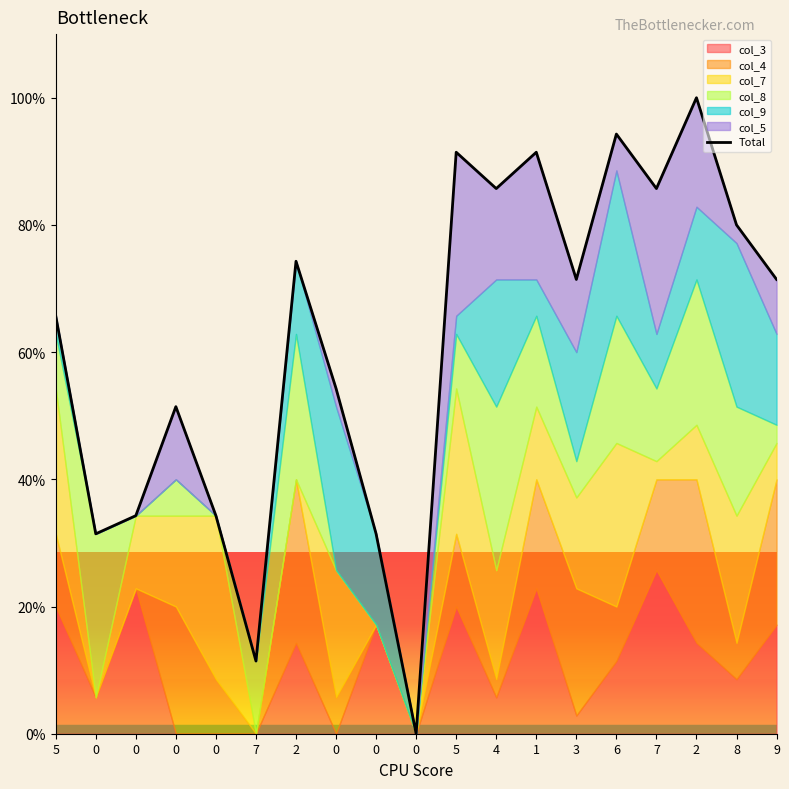

List the labels in order of value, largest first.

2, 6, 5, 1, 4, 7, 8, 2, 3, 9, 5, 0, 0, 0, 0, 0, 0, 7, 0